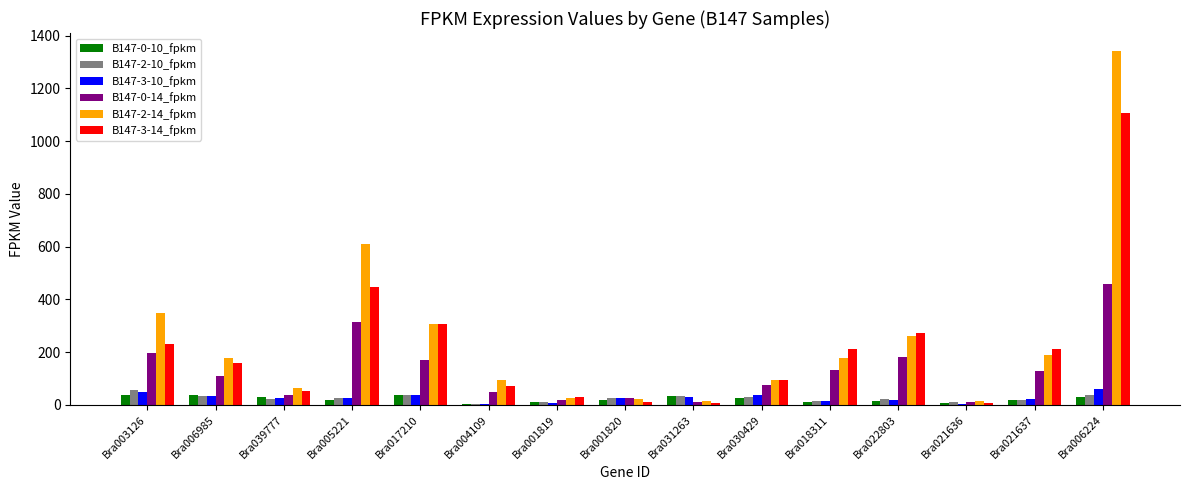

The B147-3-14_fpkm series shows 282.2 at Bra018311. True or false?

False